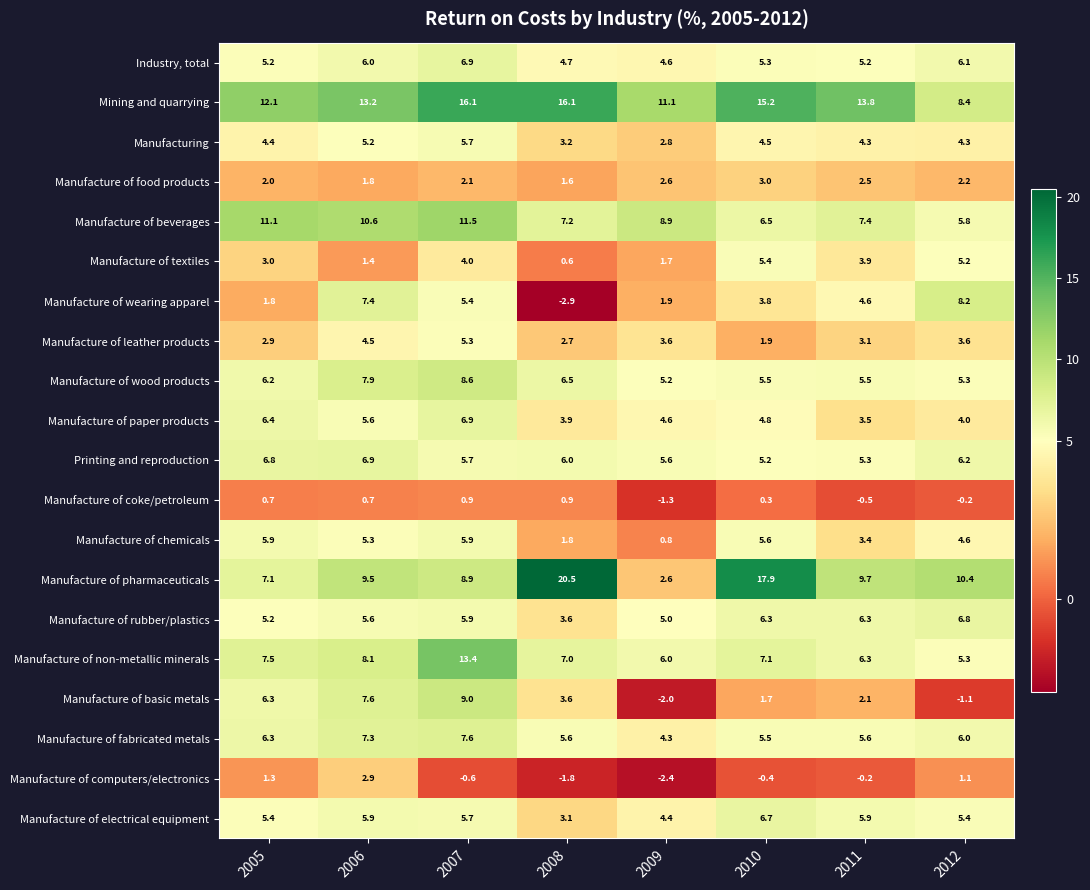

At which category does the chart reach its peak across all series?

2008